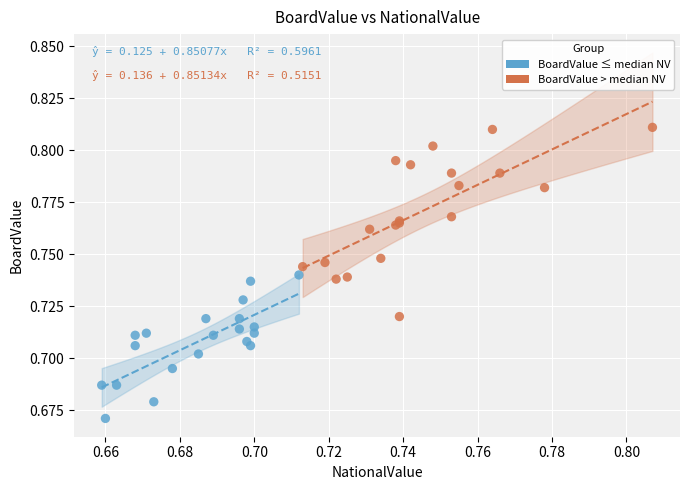

What are all the series names shown in the legend?

BoardValue ≤ median NV, BoardValue > median NV